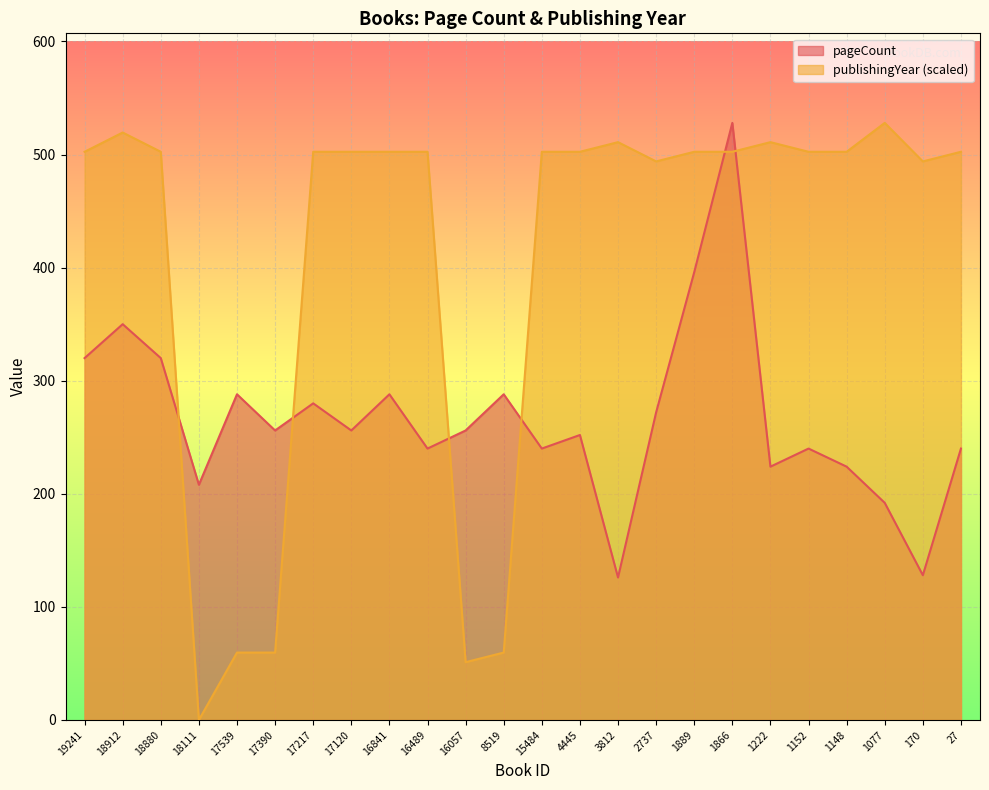

At which category does pageCount reach its first local peak?

18912